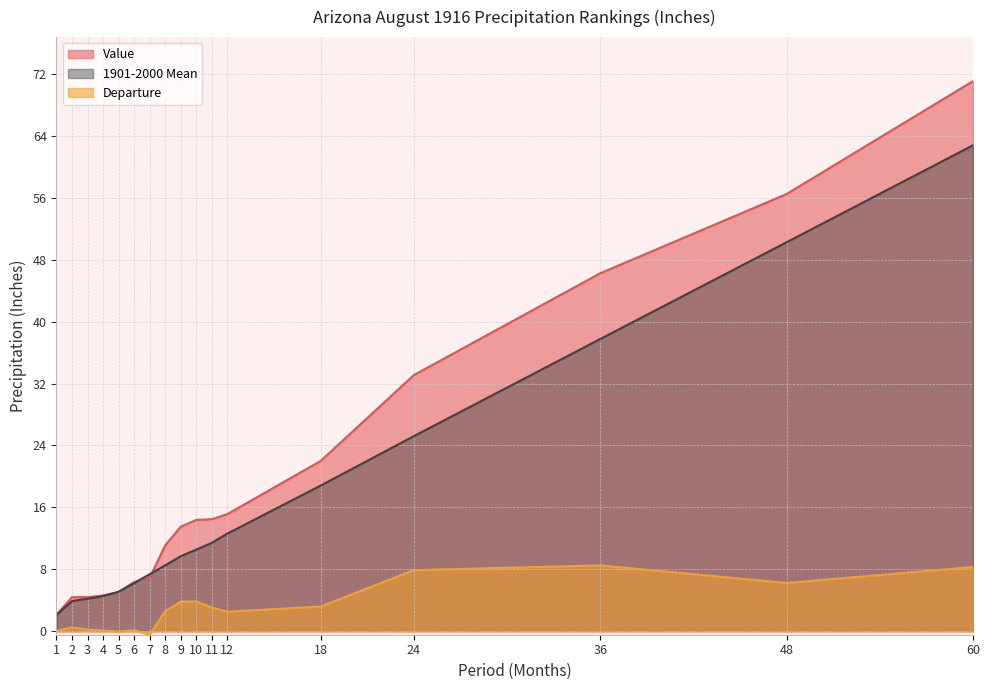

What are all the series names shown in the legend?

Value, 1901-2000 Mean, Departure